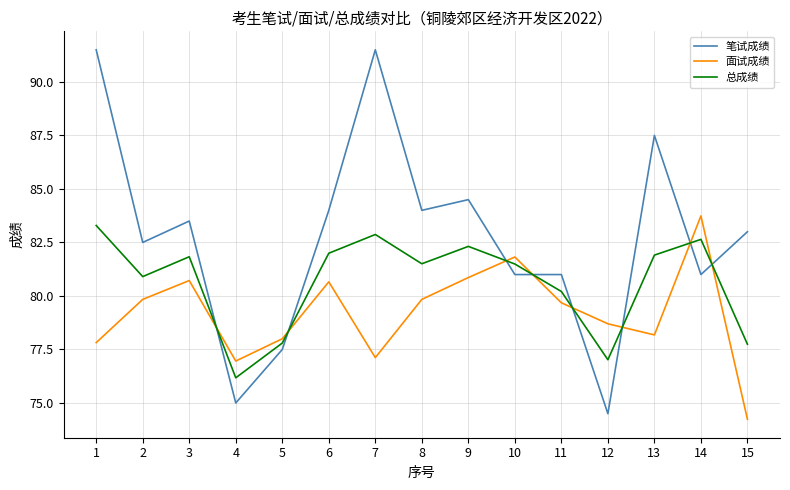

Where does the 笔试成绩 series first go above 83?

1